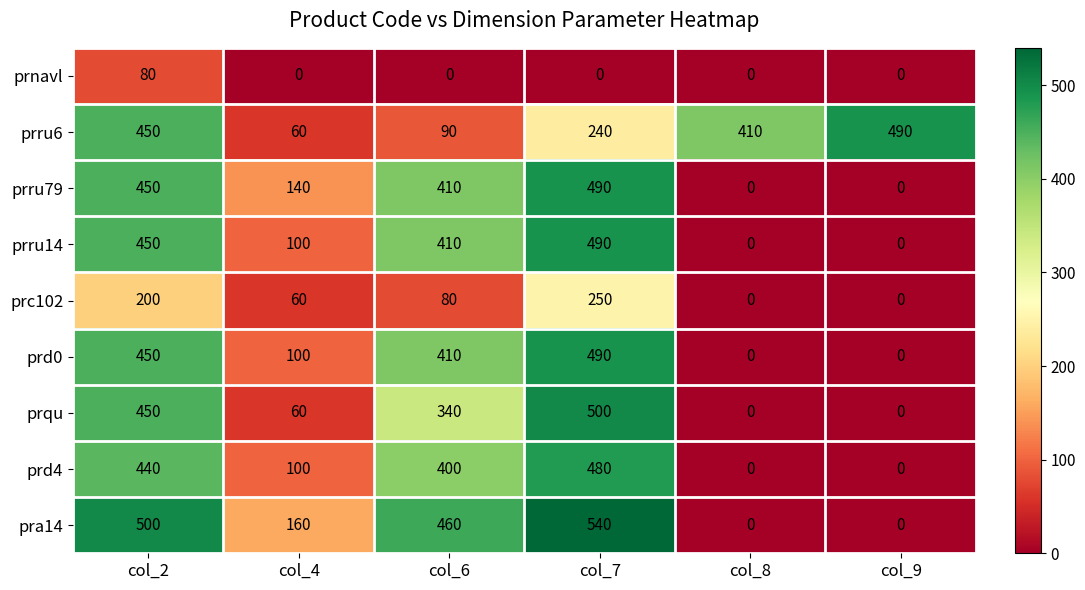

At which label does prru6 first exceed 410?

col_2